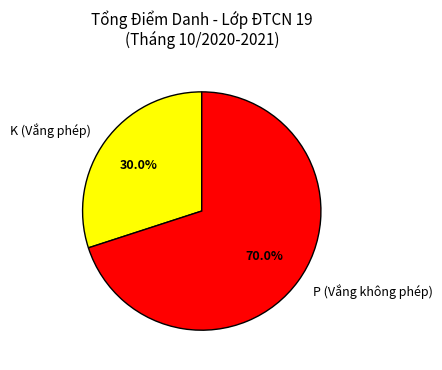

Which slice is the smallest?

K (Vắng phép)